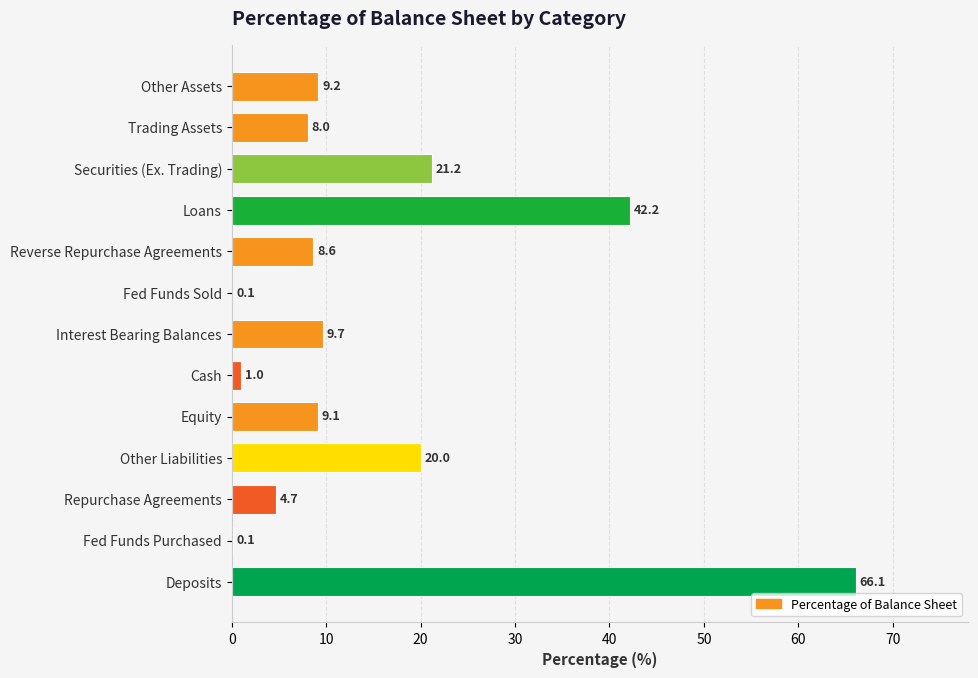

The value at Interest Bearing Balances is 13.7. True or false?

False